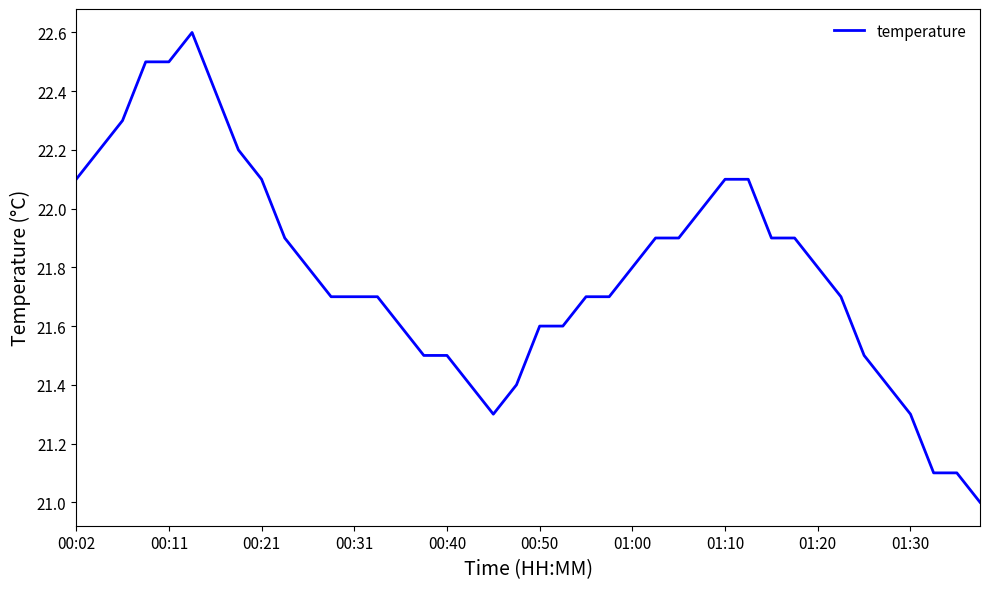

What is the maximum value shown in the chart?

22.6